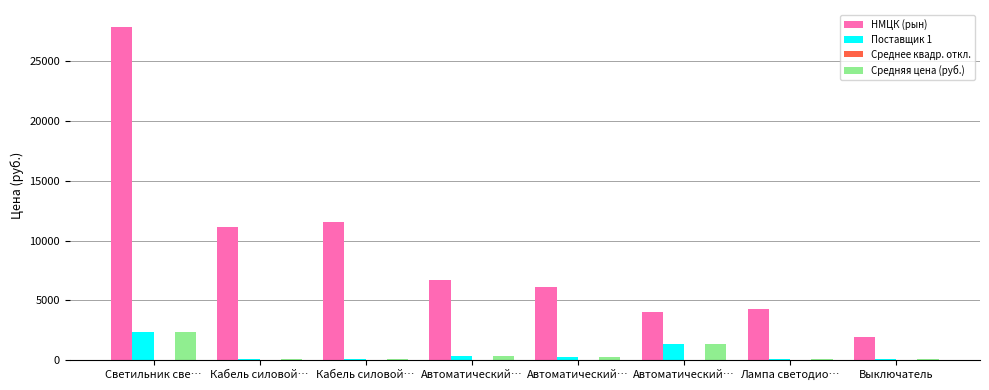

How many series are shown in this chart?

4